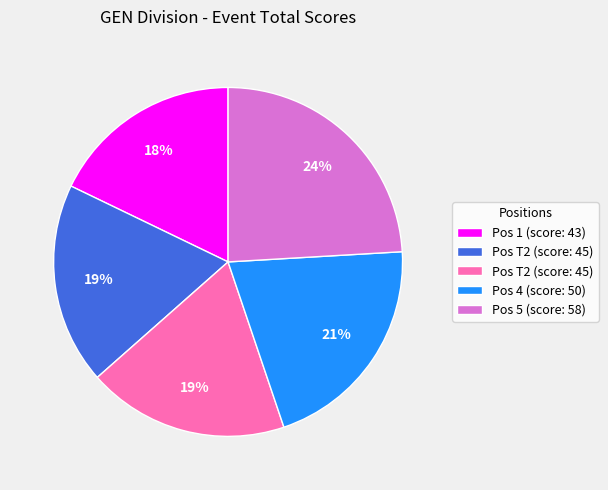

Does any single category account for the majority?

No